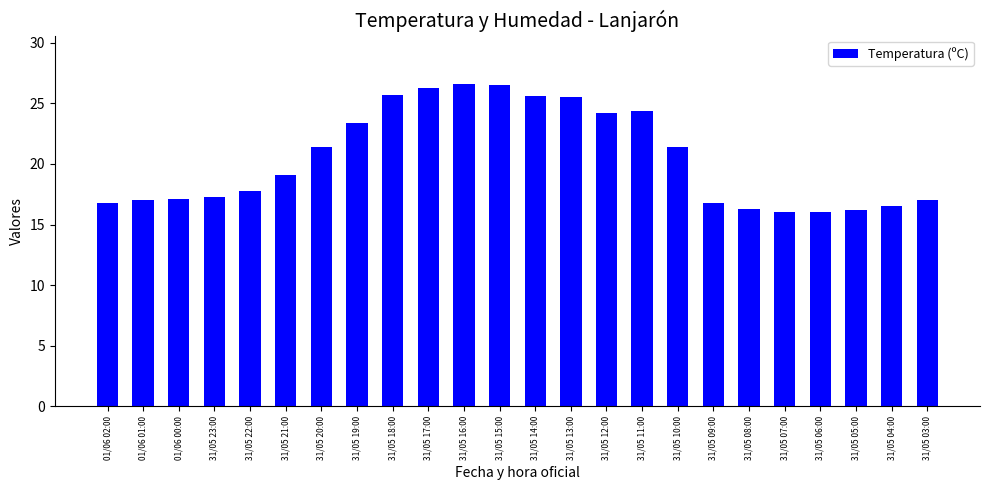

What is the label of the 17th bar from the left?

31/05 10:00